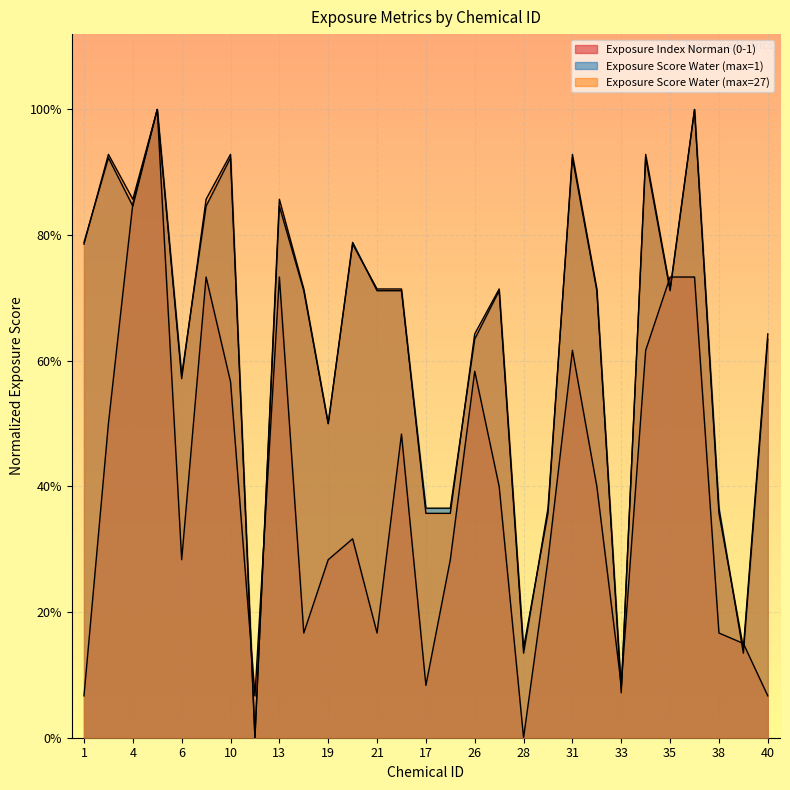

What is the spread (max minus min) of values at 38?

0.2